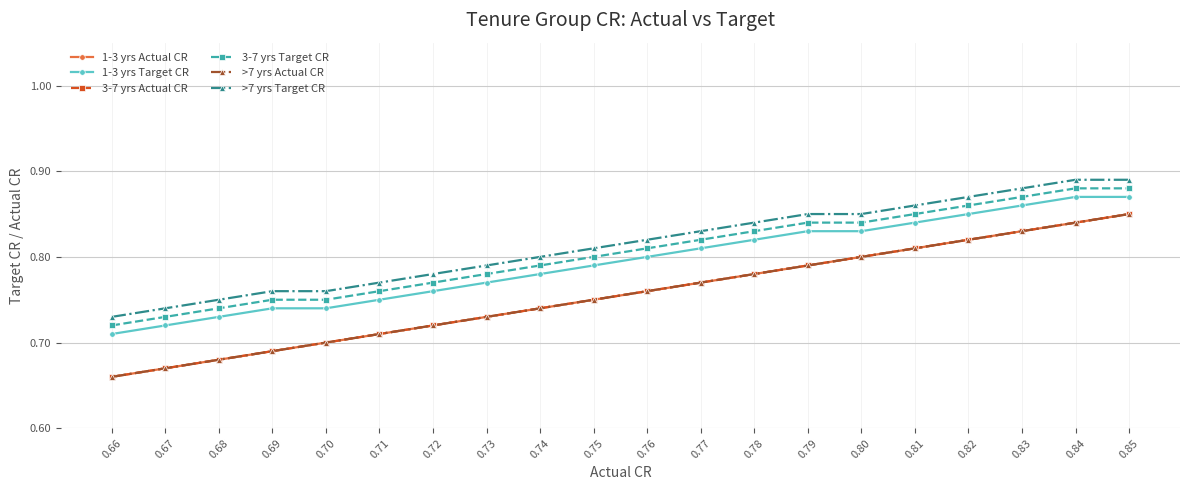

Is this an area chart (filled region under the line)?

No